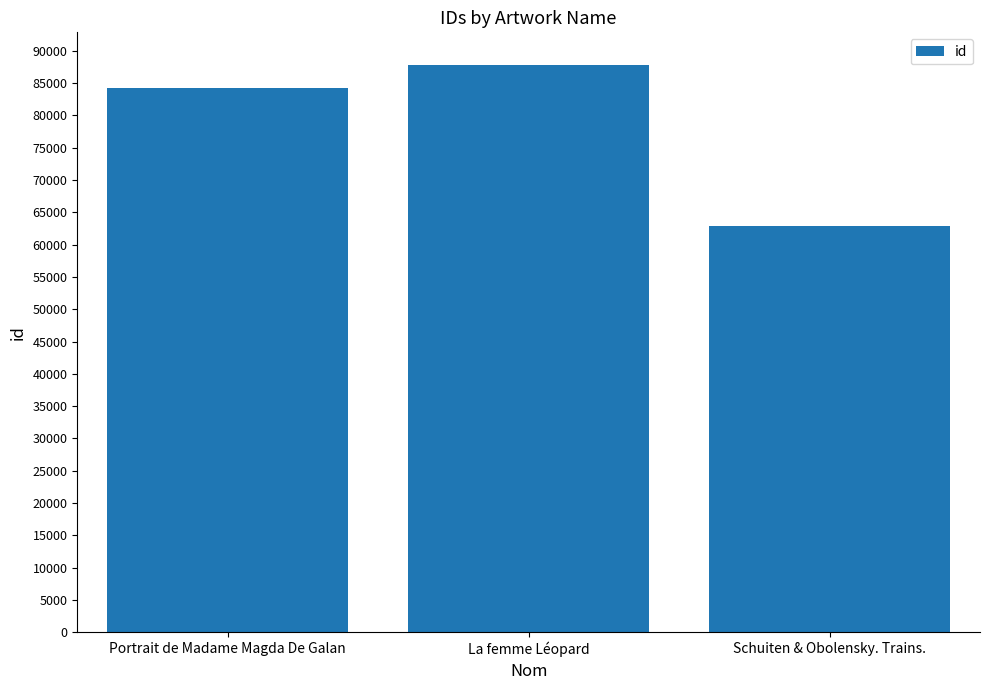

What is the label of the 2nd bar from the left?

La femme Léopard